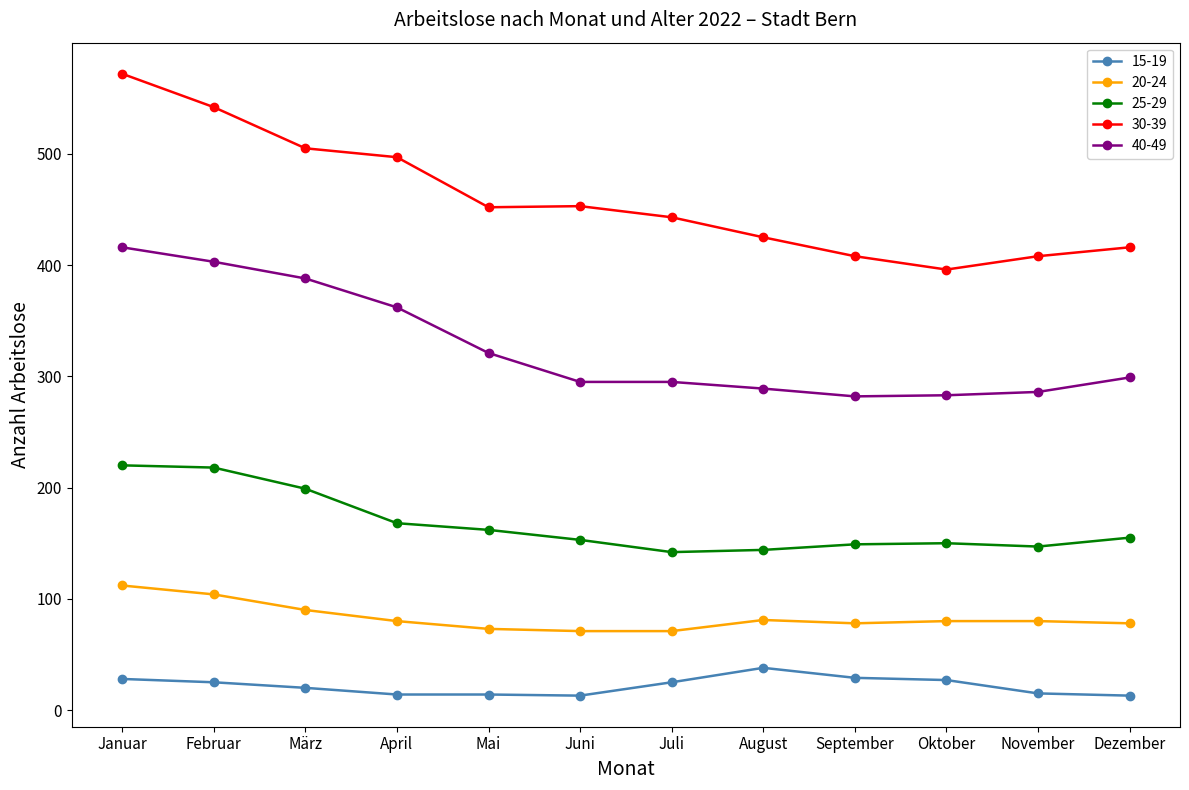

Between Januar and August, which series saw the biggest shift?

30-39